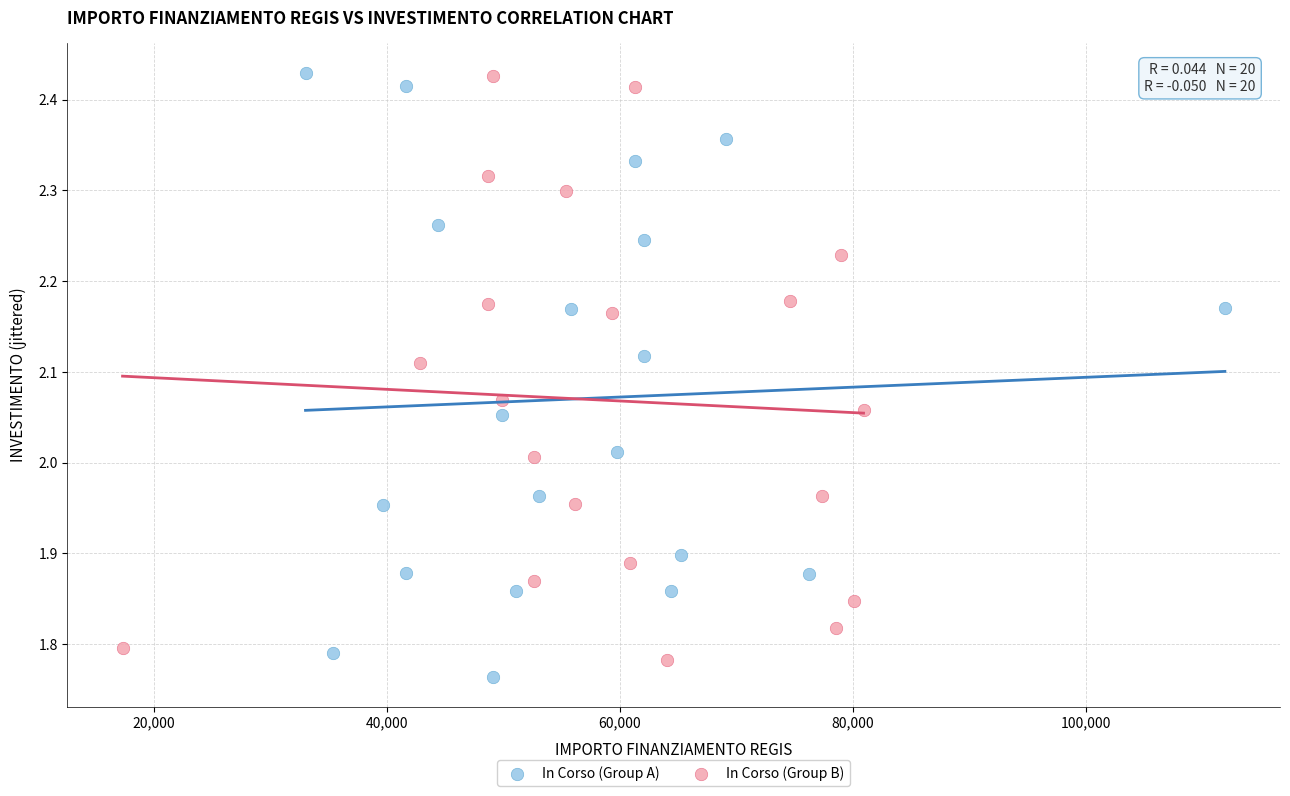

What are all the series names shown in the legend?

In Corso (Group A), In Corso (Group B)